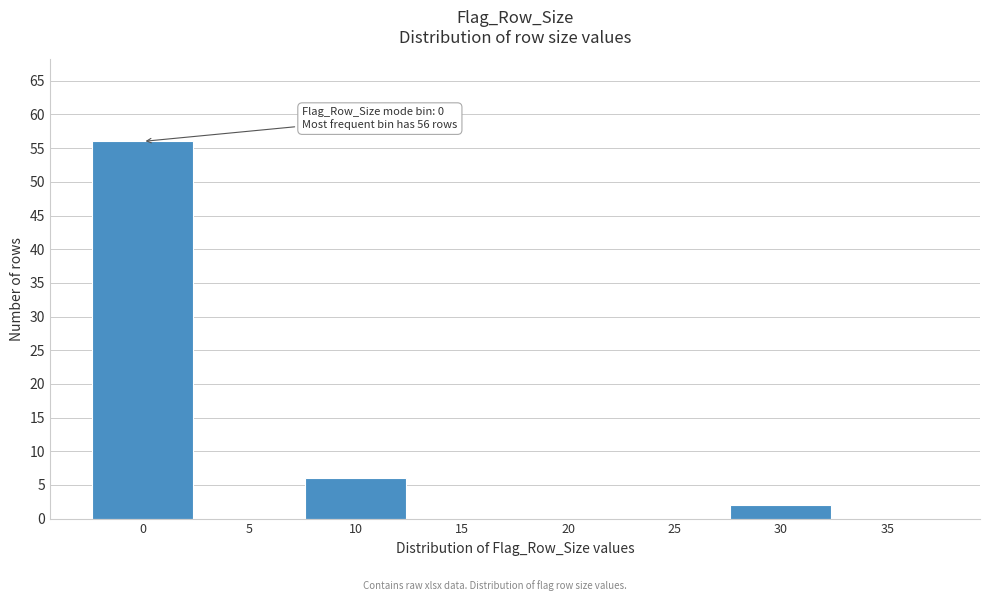

Reading right to left, what are all the values shown in this chart?

35=0	30=2	25=0	20=0	15=0	10=6	5=0	0=56